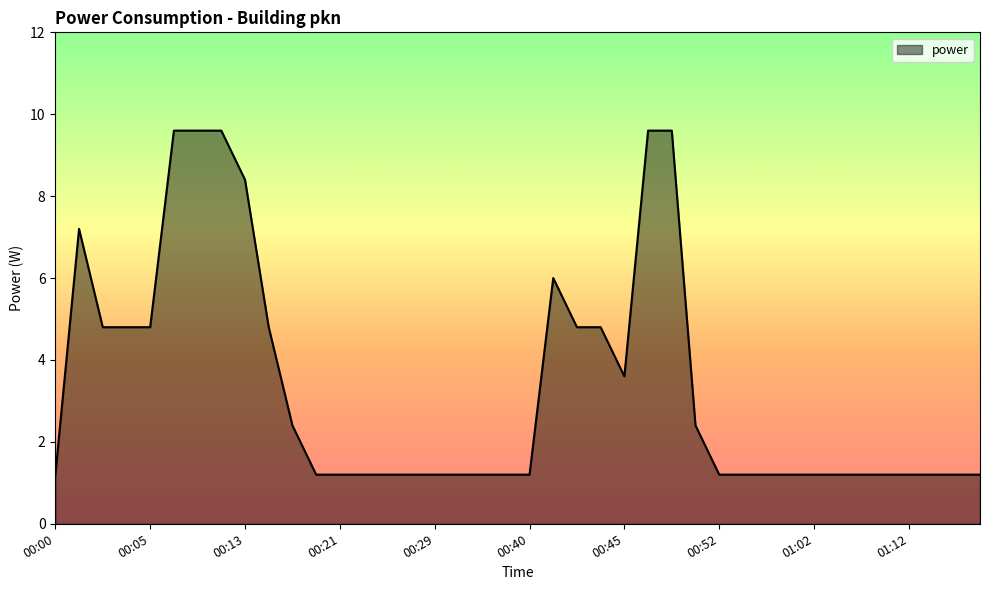

What is the maximum value shown in the chart?

9.6